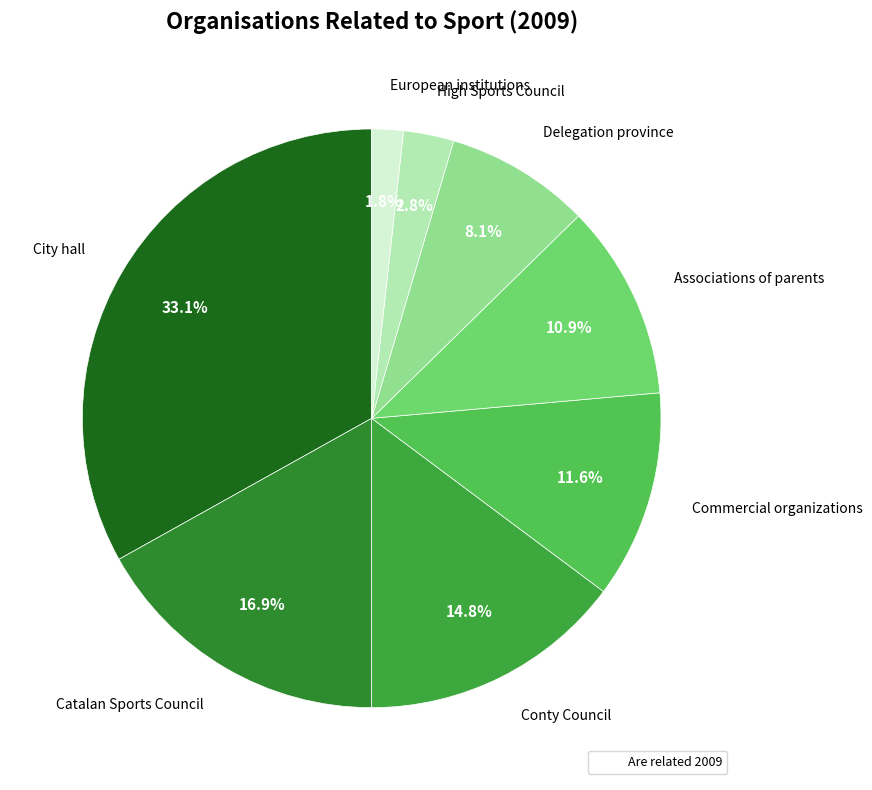

Rank the categories by value from highest to lowest.

City hall, Catalan Sports Council, Conty Council, Commercial organizations, Associations of parents, Delegation province, High Sports Council, European institutions